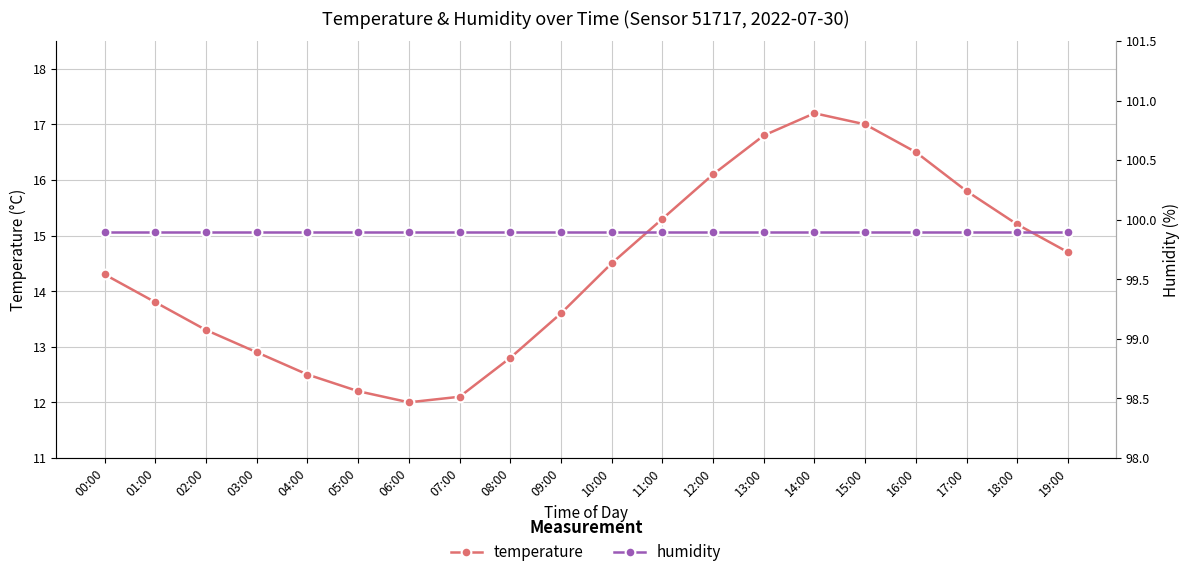

How many lines are shown in the chart?

2